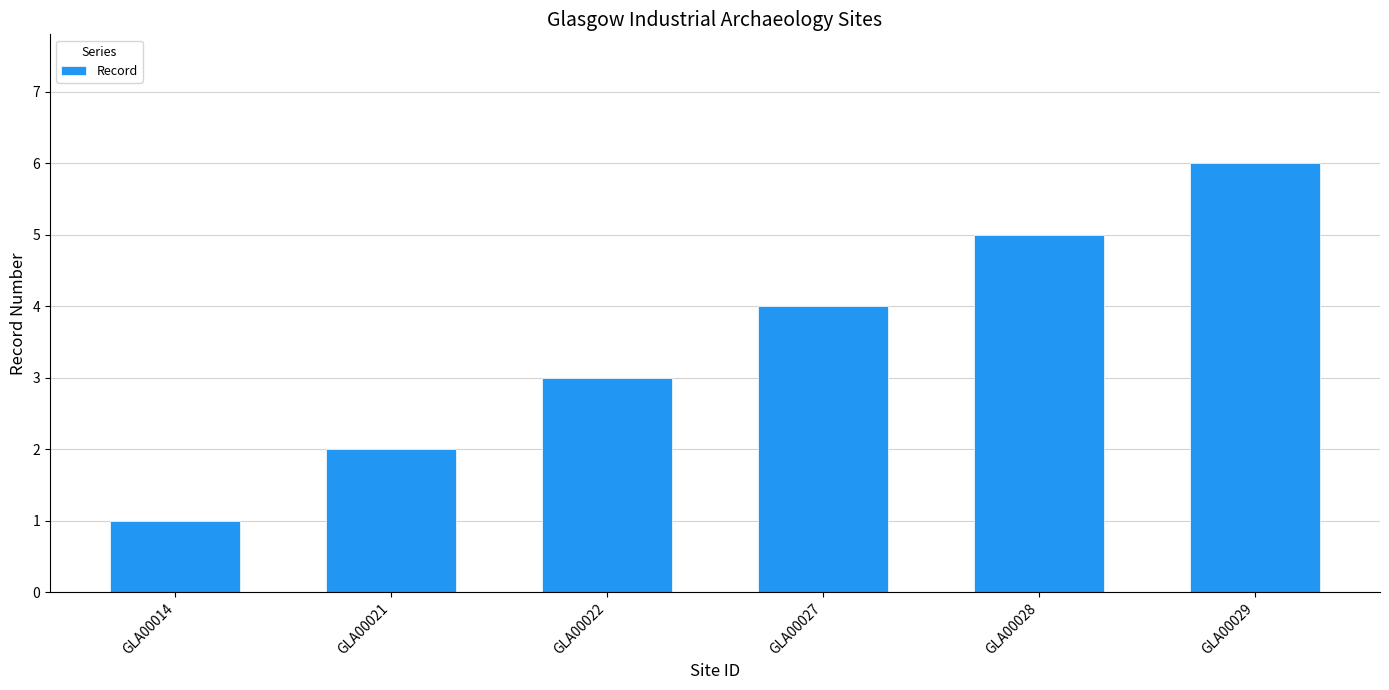

How many categories are shown in the chart?

6